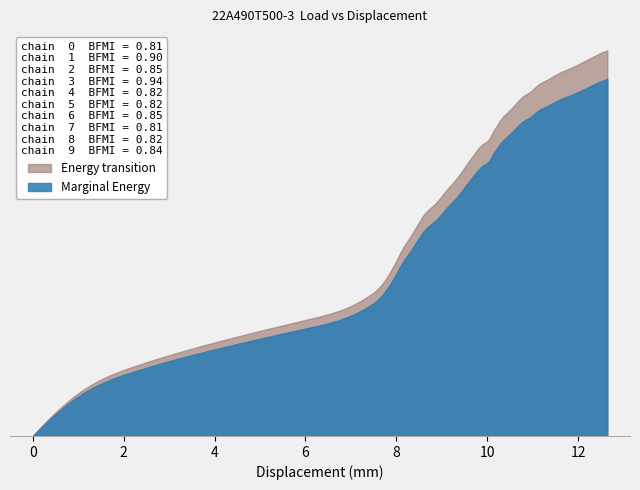

True or false: Load (kN) has a value of 182.9 at 7.

False